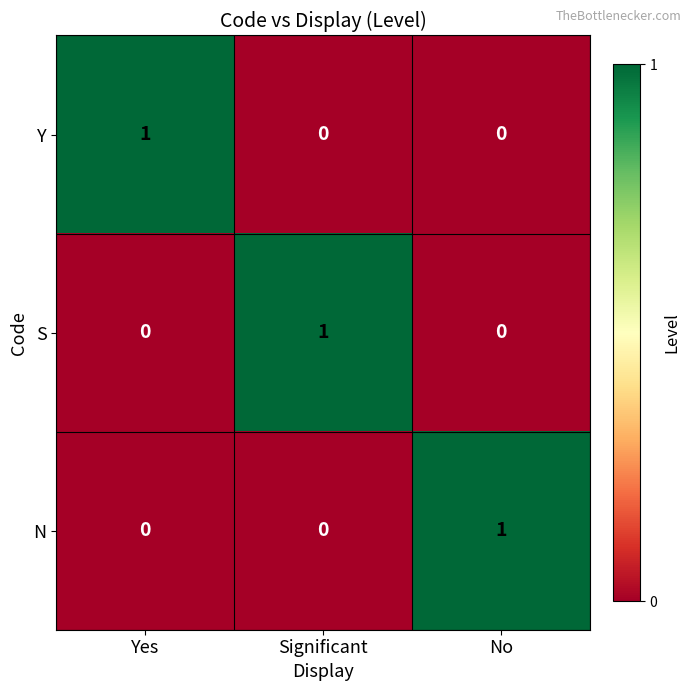

At how many categories does at least one series exceed 0?

3